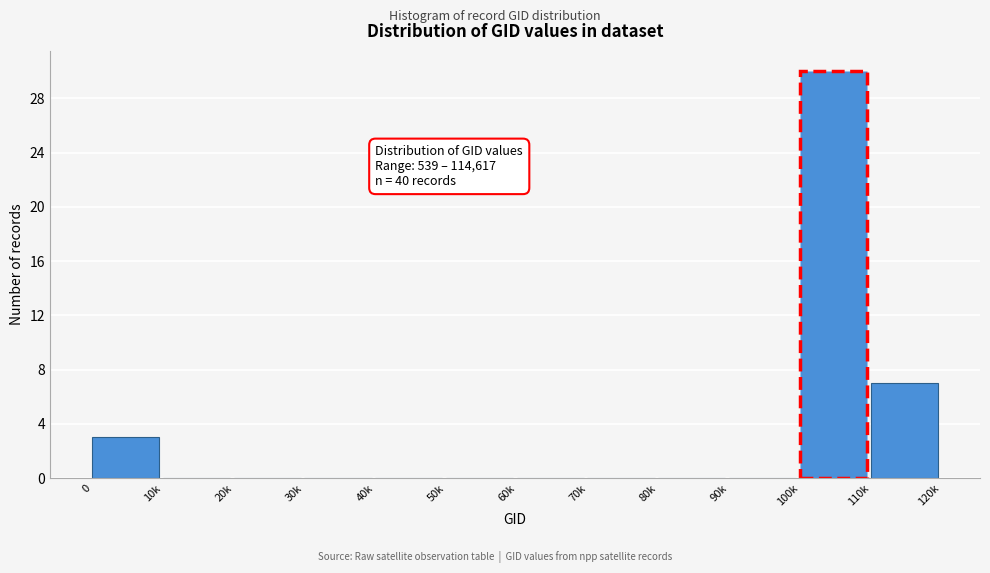

Reading right to left, what are all the values shown in this chart?

110k=7	100k=30	90k=0	80k=0	70k=0	60k=0	50k=0	40k=0	30k=0	20k=0	10k=0	0=3